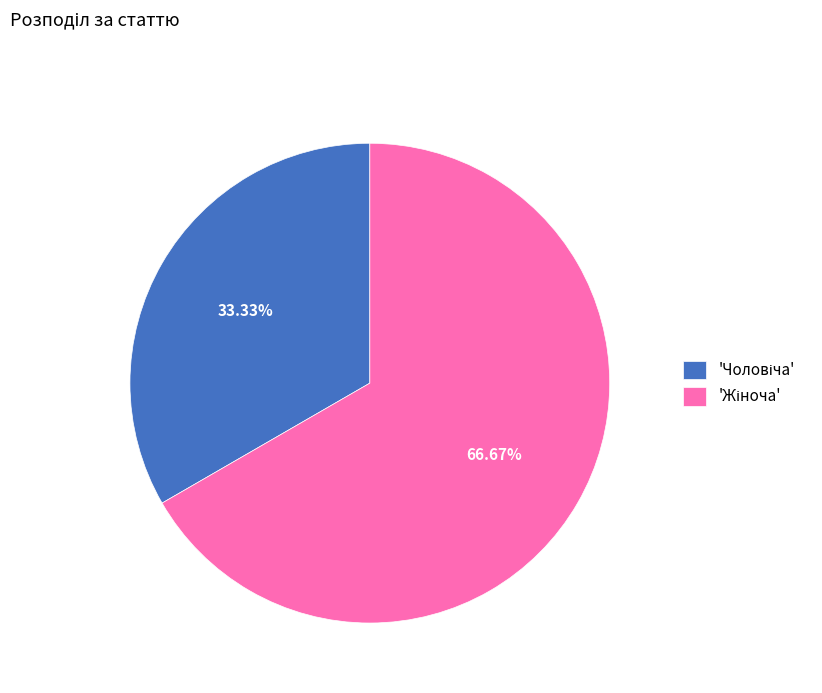

Is there a majority slice in this chart?

Yes